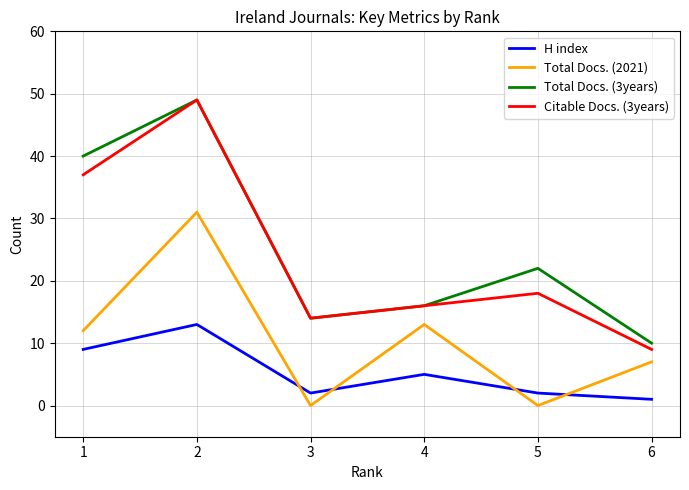

Is it true that H index equals 13 at 2?

True